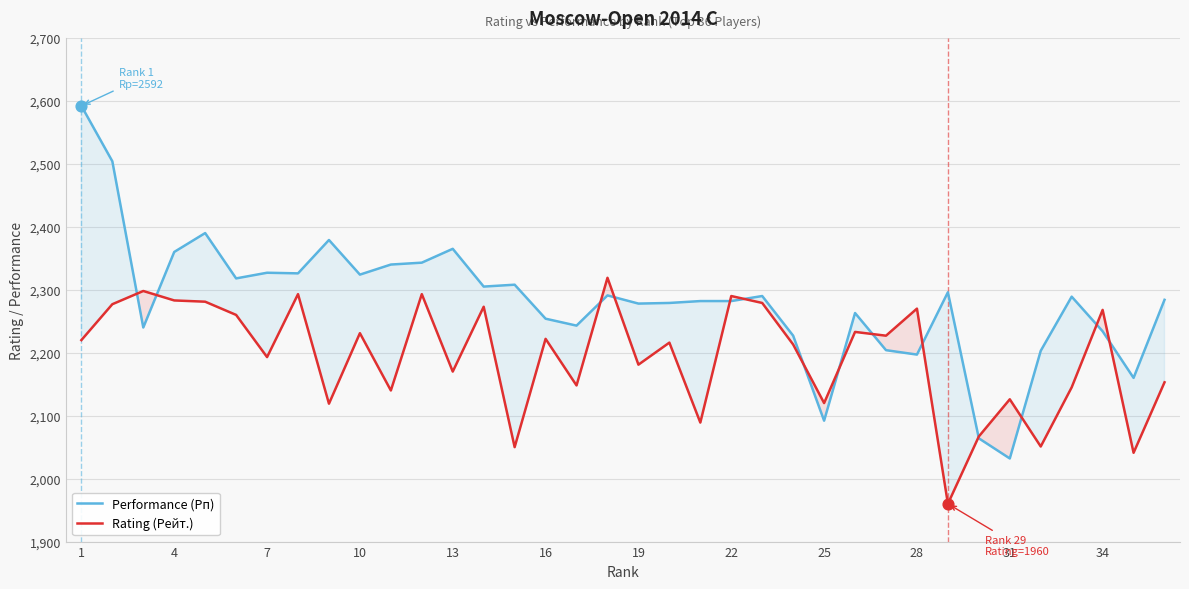

Which series reaches the minimum Y coordinate?

Rating (Рейт.)